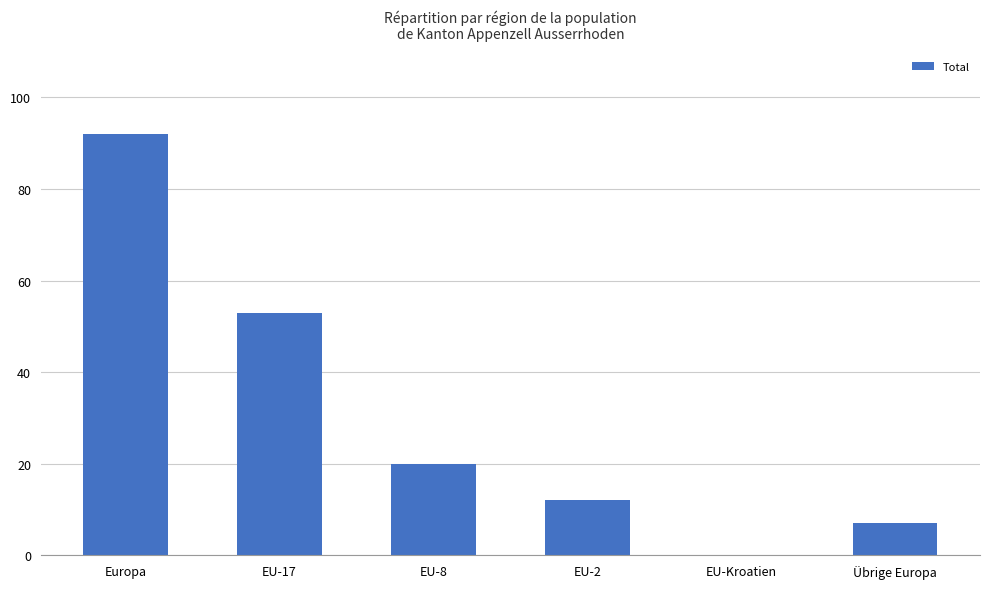

How many values are above zero?

5